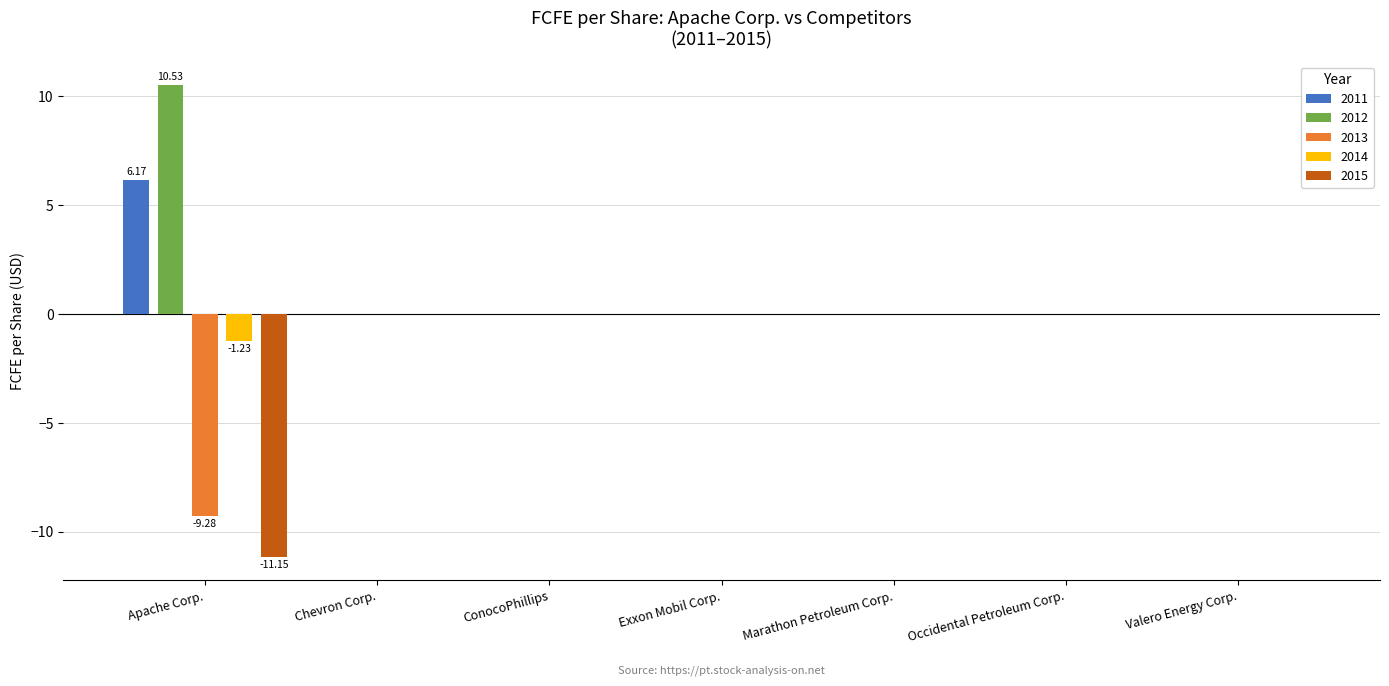

At which category does the chart reach its peak across all series?

Apache Corp.